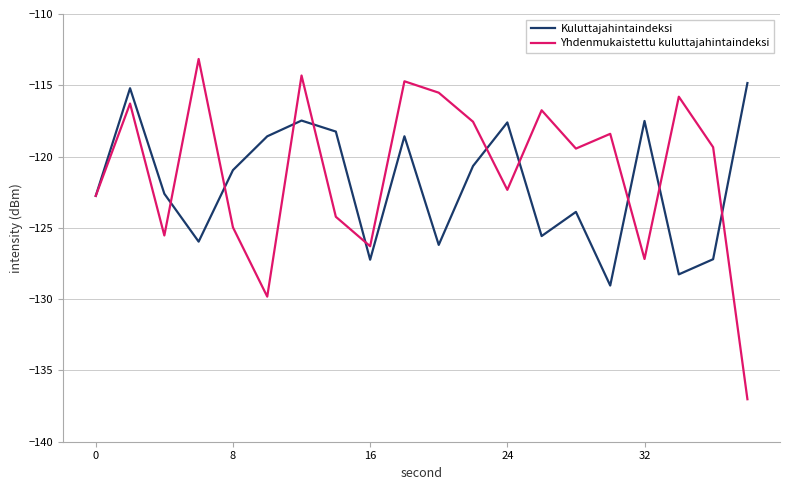

What is the maximum value for Kuluttajahintaindeksi?

-114.8